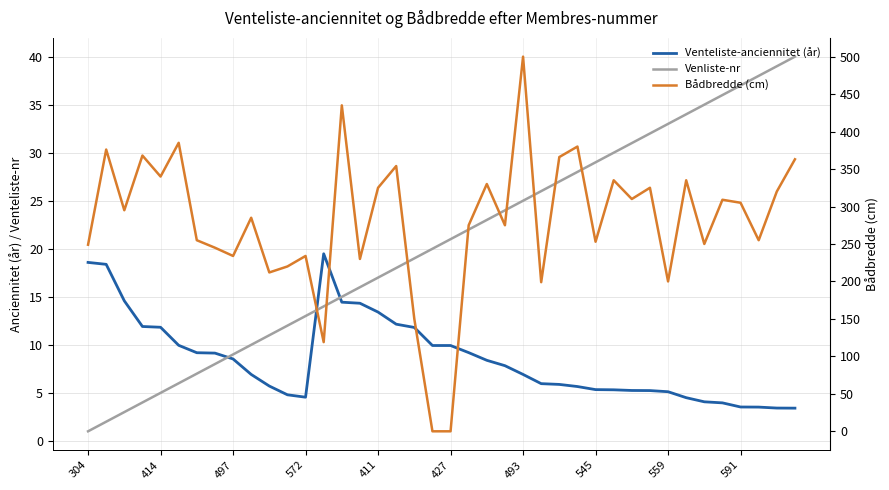

True or false: Venliste-nr has a value of 31.0 at 30.

True